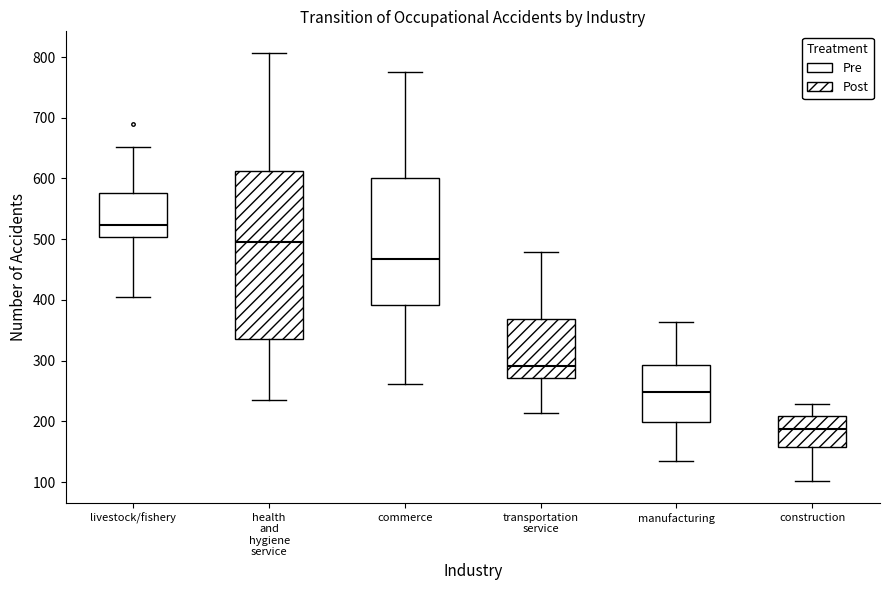

Reading left to right, read every box against the y-axis: the position of its median line, the range the box covers, and the ends of its whiskers. The values are not printed on the chart, so give them approximately, as read against the axis.

livestock/fishery: median 520, box 500 to 580, whiskers 400 to 650
health and hygiene service: median 500, box 340 to 610, whiskers 240 to 810
commerce: median 470, box 390 to 600, whiskers 260 to 780
transportation service: median 290, box 270 to 370, whiskers 210 to 480
manufacturing: median 250, box 200 to 290, whiskers 140 to 360
construction: median 190, box 160 to 210, whiskers 100 to 230